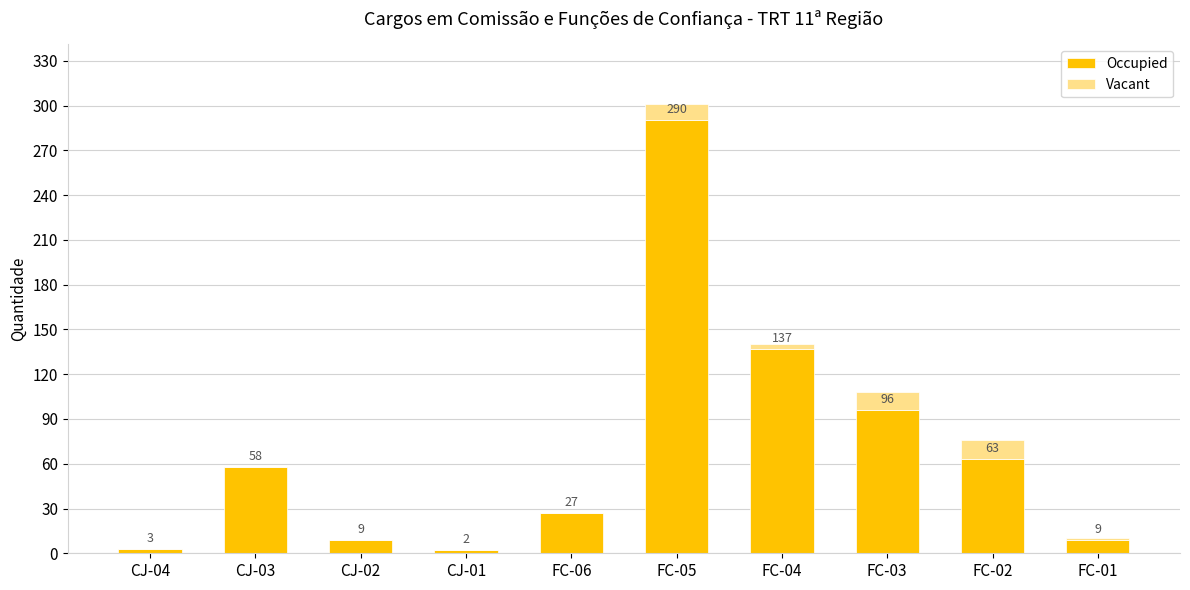

What is the highest value of the Occupied series?

290